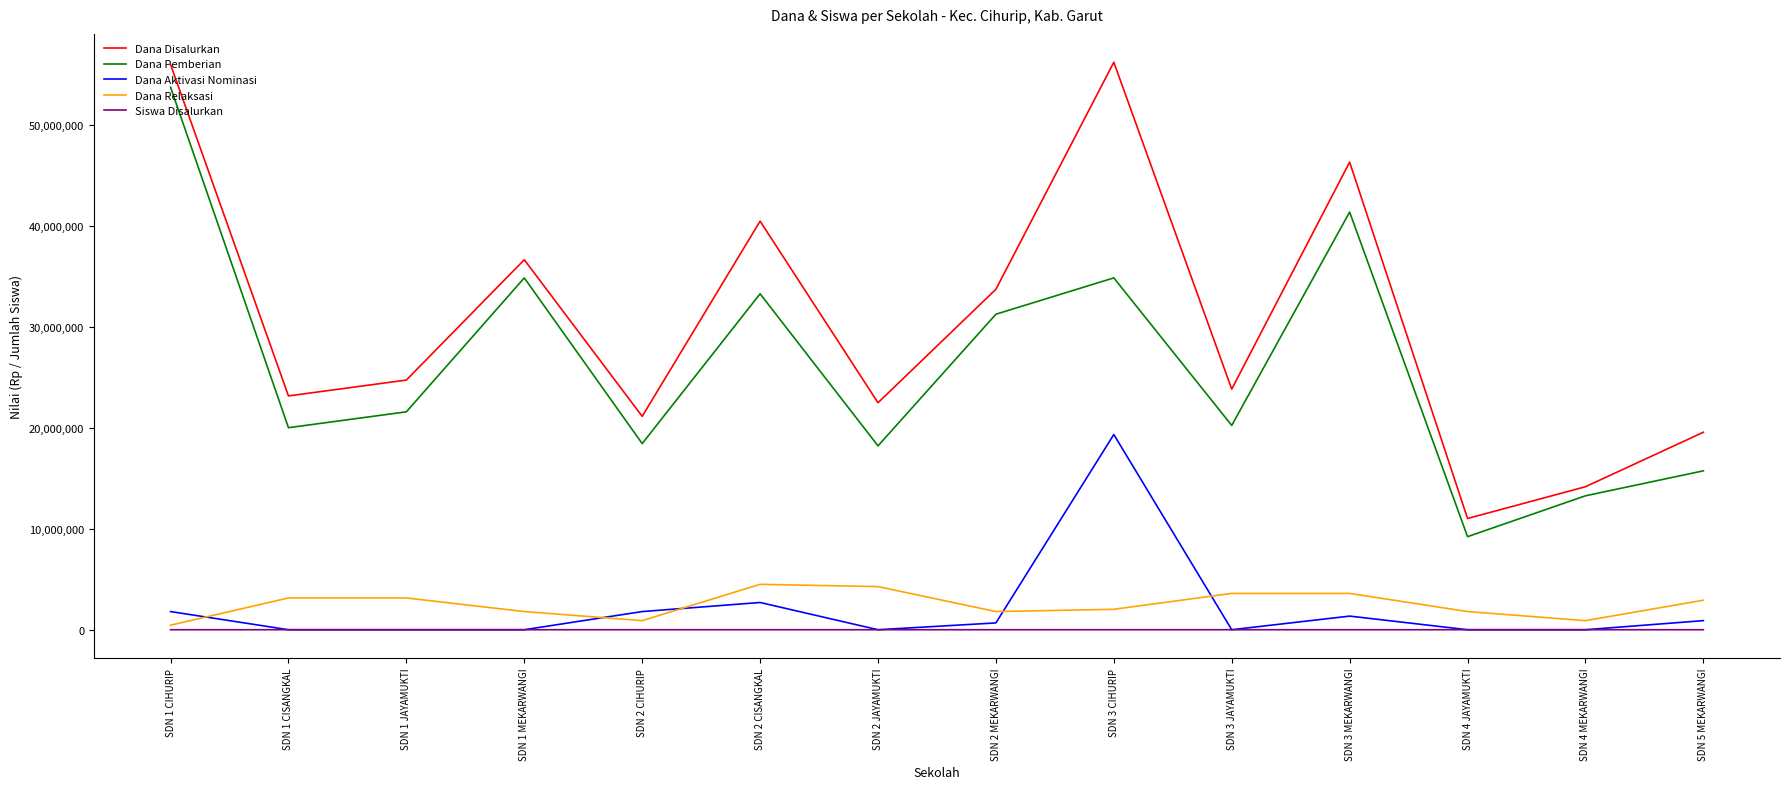

What is the difference between the Dana Aktivasi Nominasi values at SDN 4 JAYAMUKTI and SDN 1 CIHURIP?

1800000